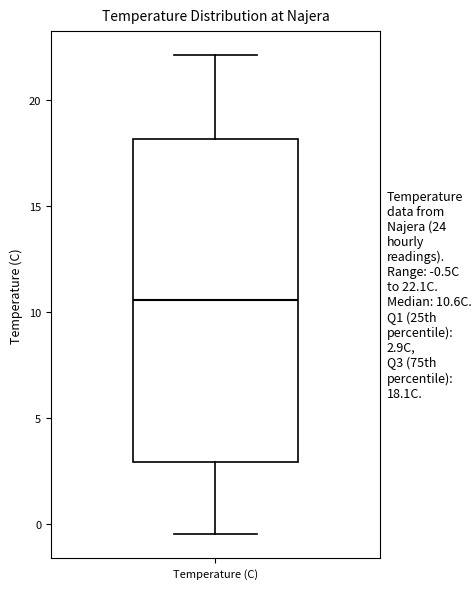

Where does the median line of the box for Temperature (C) sit on the y-axis? The values are not printed on the chart, so give them approximately, as read against the axis.

10.5